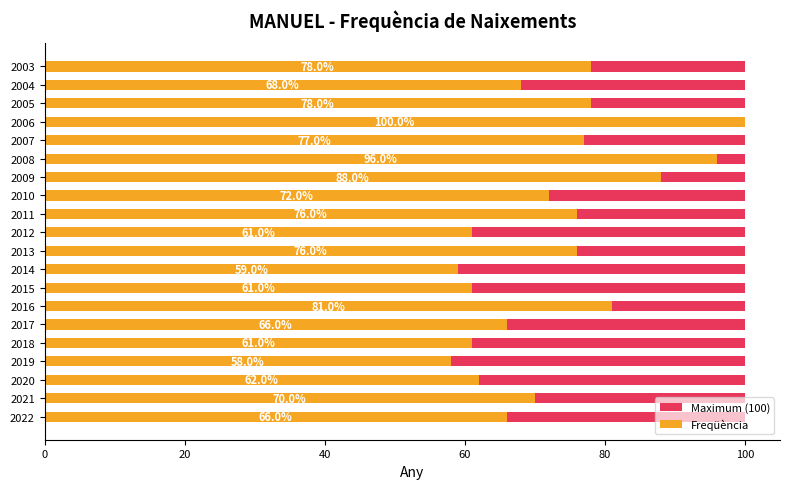

Does the chart contain any negative values?

No